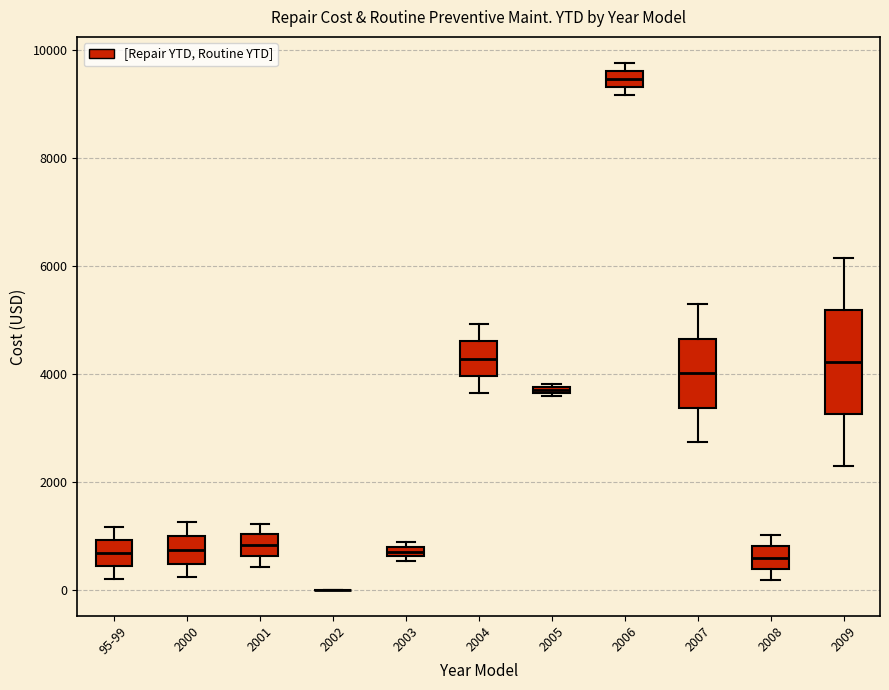

Where is the upper edge of the box for 2003 on the y-axis? The values are not printed on the chart, so give them approximately, as read against the axis.

800